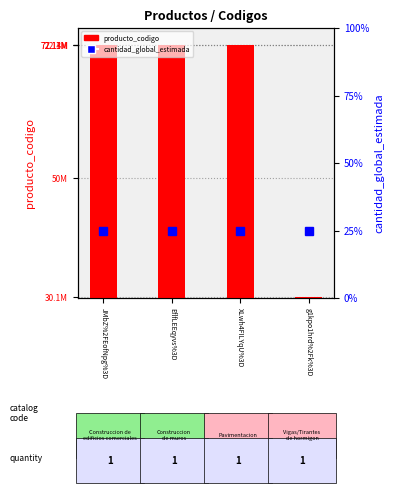

Which series has the largest total across all categories?

producto_codigo